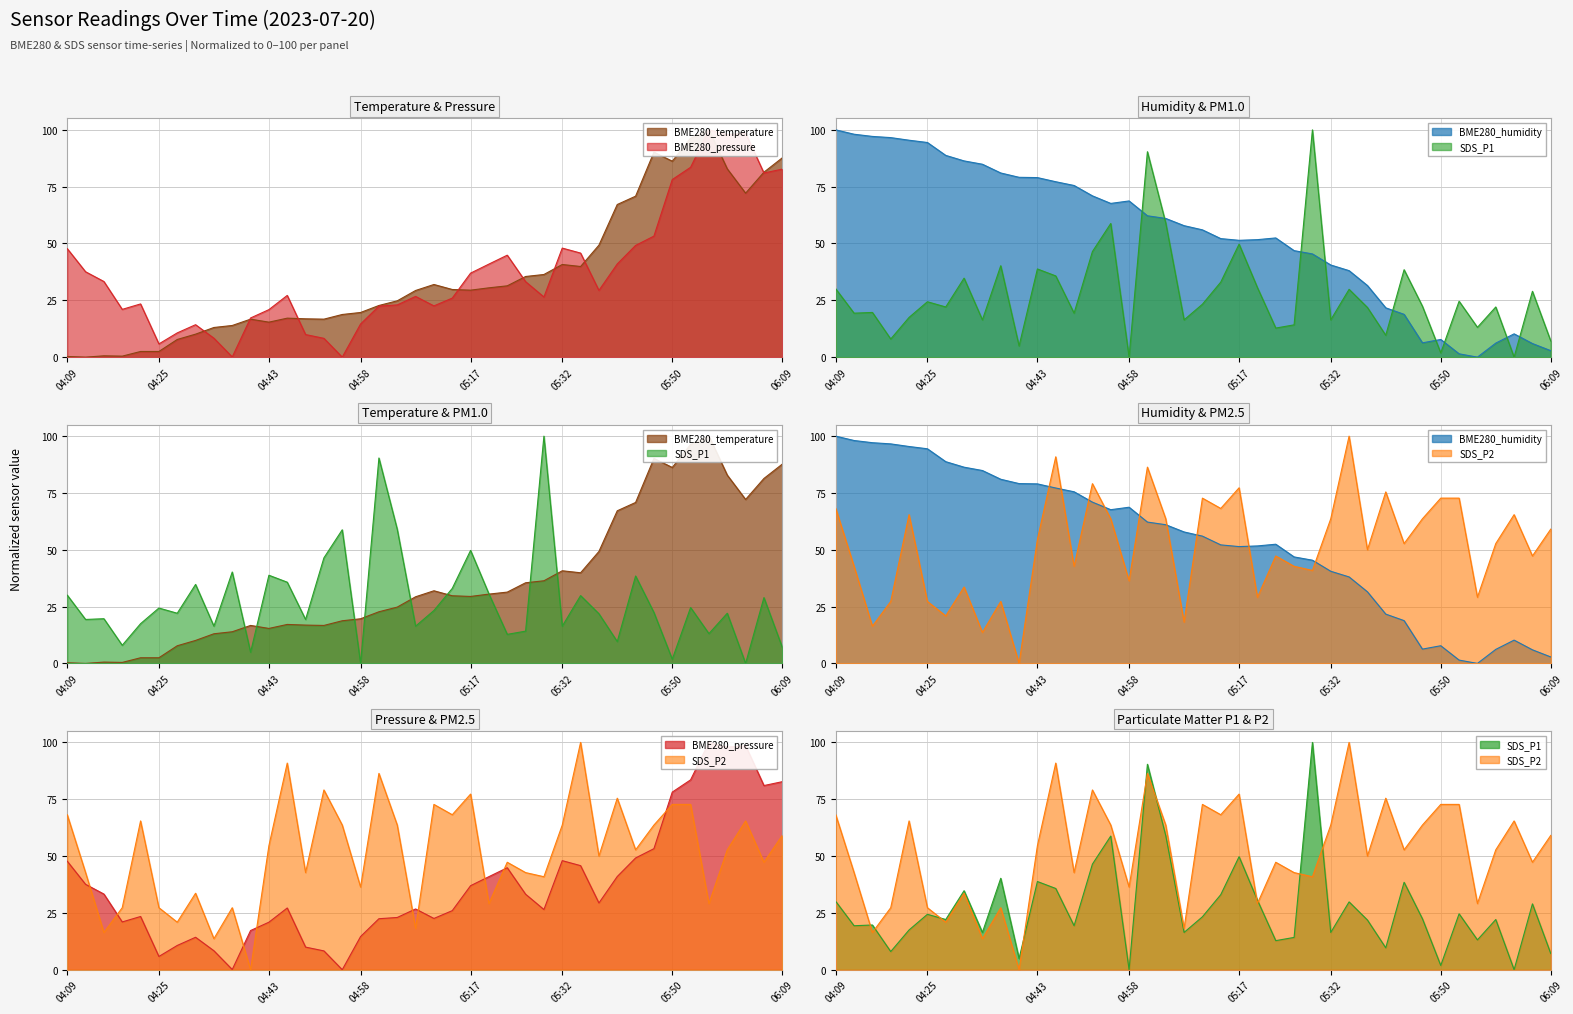

Between which two adjacent categories do SDS_P2 and BME280_pressure first intersect?

04:13 and 04:16